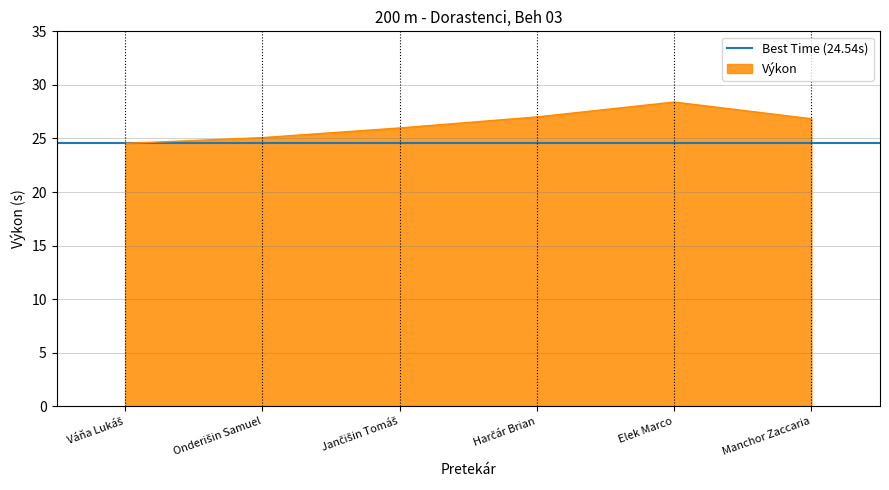

What is the label of the 4th point from the left?

Harčár Brian